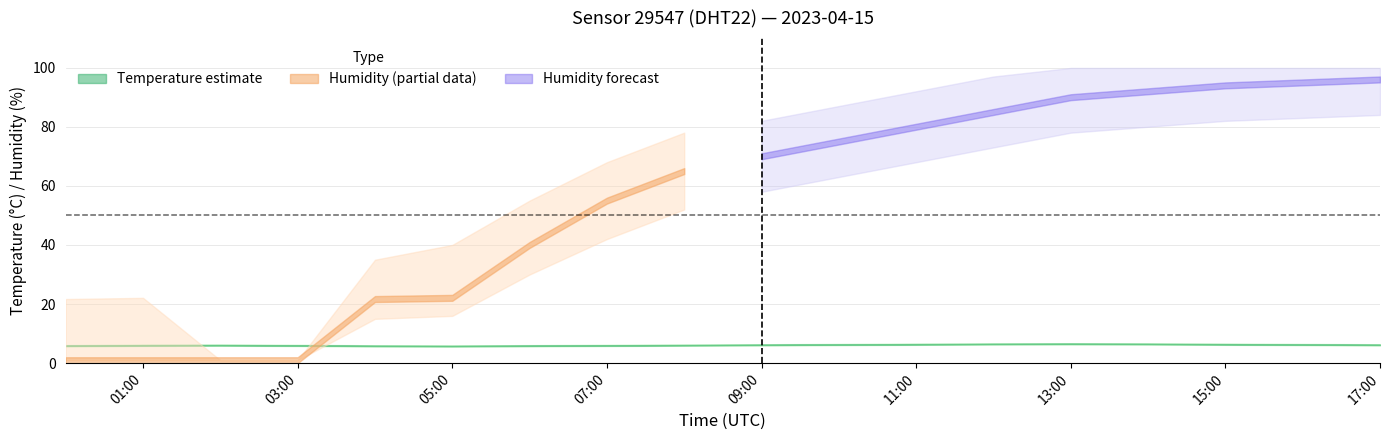

Reading right to left, transcribe all the data shown in this chart.

temp_mid: 17:00=6.2	16:00=6.3	15:00=6.4	14:00=6.5	13:00=6.5	12:00=6.5	11:00=6.4	10:00=6.3	09:00=6.2	08:00=6.1	07:00=6.0	06:00=5.9	05:00=5.8	04:00=5.8	03:00=6.0	02:00=6.1	01:00=6.0	00:00=5.9
temp_lo: 17:00=6.0	16:00=6.1	15:00=6.2	14:00=6.3	13:00=6.3	12:00=6.3	11:00=6.2	10:00=6.1	09:00=6.0	08:00=5.9	07:00=5.8	06:00=5.7	05:00=5.6	04:00=5.7	03:00=5.8	02:00=5.9	01:00=5.8	00:00=5.7
temp_hi: 17:00=6.4	16:00=6.5	15:00=6.6	14:00=6.7	13:00=6.8	12:00=6.7	11:00=6.6	10:00=6.5	09:00=6.4	08:00=6.3	07:00=6.2	06:00=6.1	05:00=6.0	04:00=6.0	03:00=6.2	02:00=6.3	01:00=6.2	00:00=6.1
hum_mid: 17:00=96.0	16:00=95.0	15:00=94.0	14:00=92.0	13:00=90.0	12:00=85.0	11:00=80.0	10:00=75.0	09:00=70.0	08:00=65.0	07:00=55.0	06:00=40.0	05:00=22.1	04:00=21.7	03:00=1.0	02:00=1.0	01:00=1.0	00:00=1.0
hum_lo: 17:00=84.0	16:00=83.0	15:00=82.0	14:00=80.0	13:00=78.0	12:00=73.0	11:00=68.0	10:00=63.0	09:00=58.0	08:00=52.0	07:00=42.0	06:00=30.0	05:00=16.0	04:00=15.0	03:00=1.0	02:00=1.0	01:00=1.0	00:00=1.0
hum_hi: 17:00=99.9	16:00=99.9	15:00=99.9	14:00=99.9	13:00=99.9	12:00=97.0	11:00=92.0	10:00=87.0	09:00=82.0	08:00=78.0	07:00=68.0	06:00=55.0	05:00=40.0	04:00=35.0	03:00=1.0	02:00=1.0	01:00=22.1	00:00=21.7